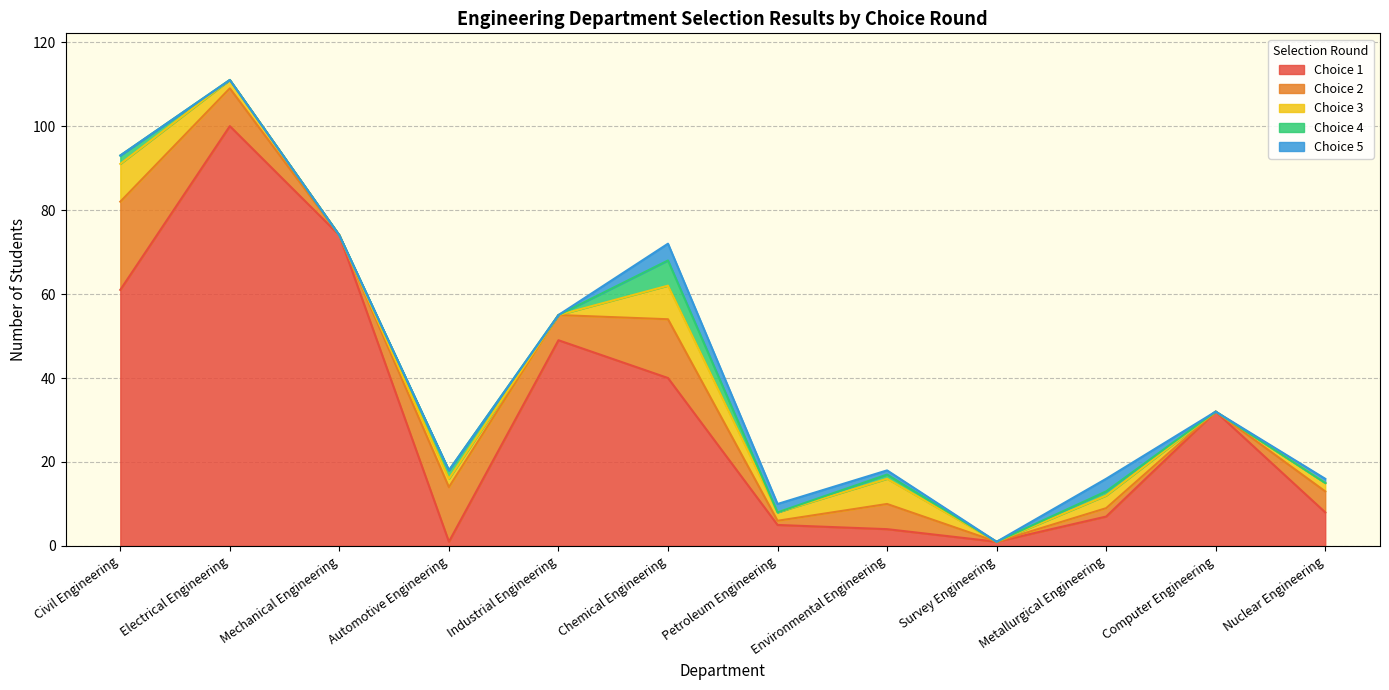

How many values in the Choice 3 series exceed 2?

4